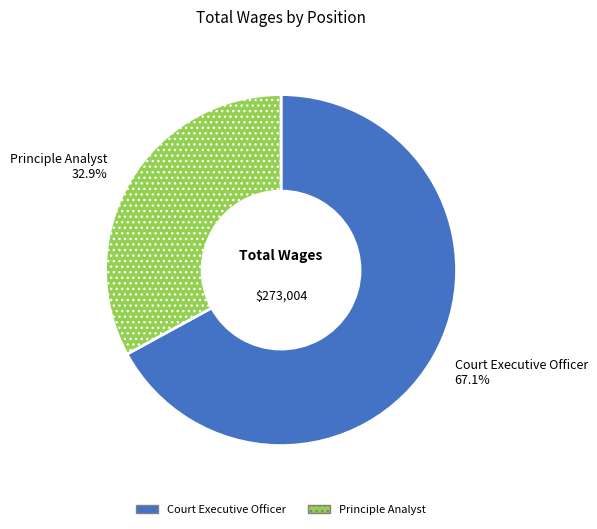

Between Principle Analyst and Court Executive Officer, which is larger?

Court Executive Officer